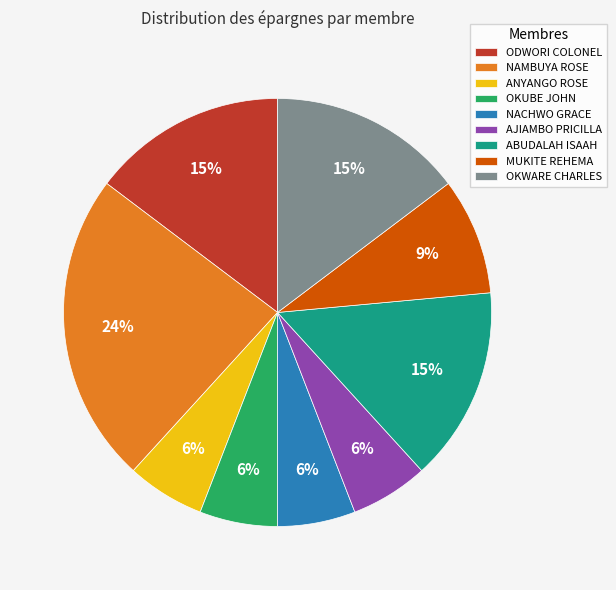

How many slices are in this pie chart?

9